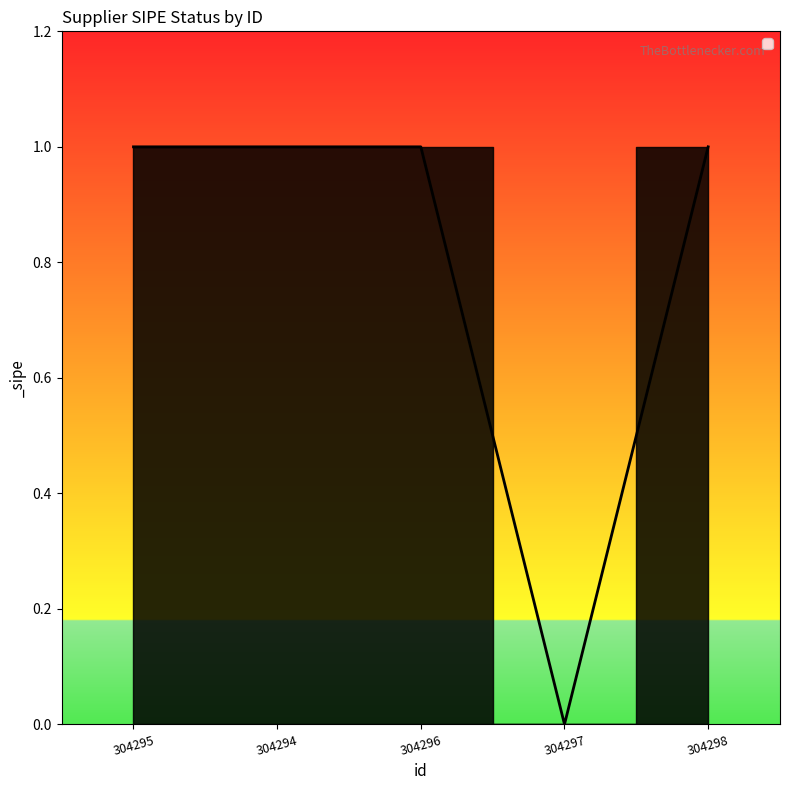

What is the ratio of the value at 304294 to the value at 304295?

1.0